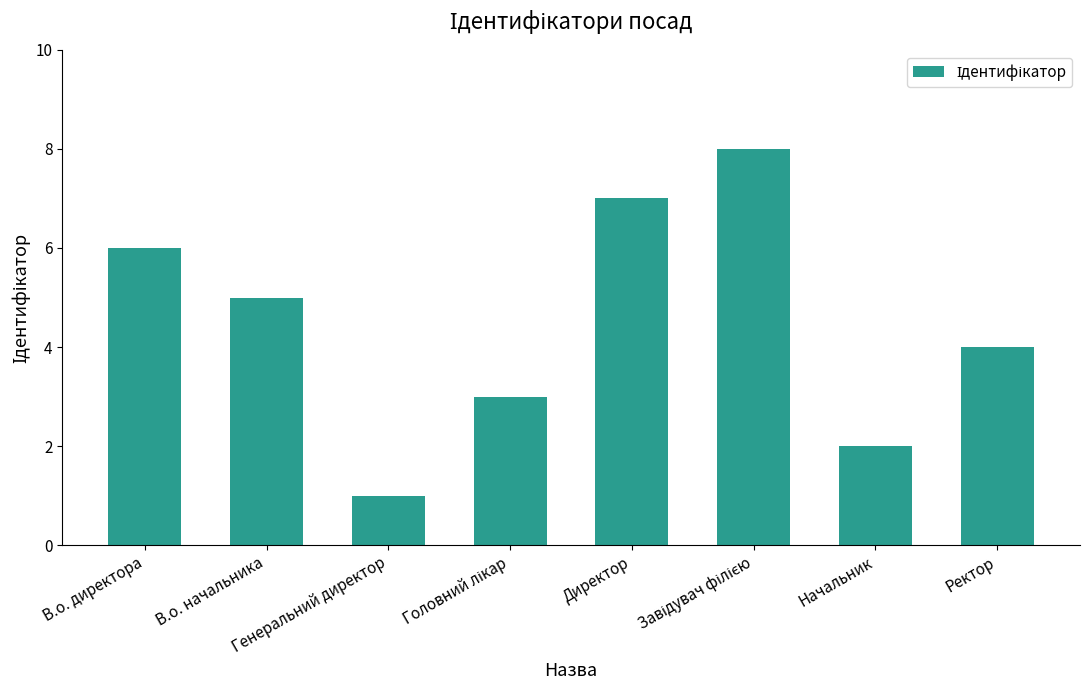

What is the difference between the maximum and minimum values?

7